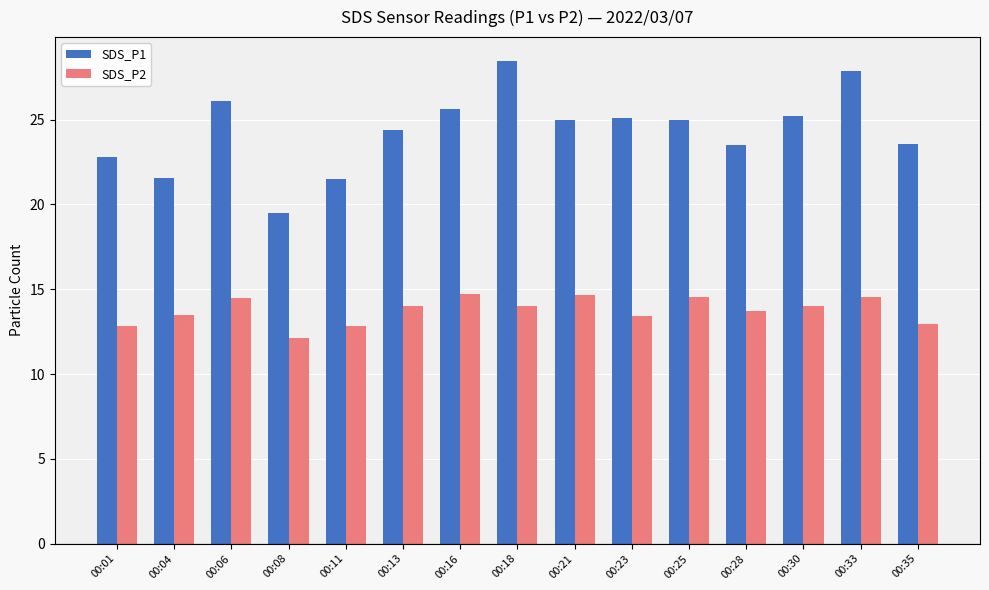

Is the value of SDS_P2 at 00:11 greater than the value of SDS_P1 at 00:16?

No